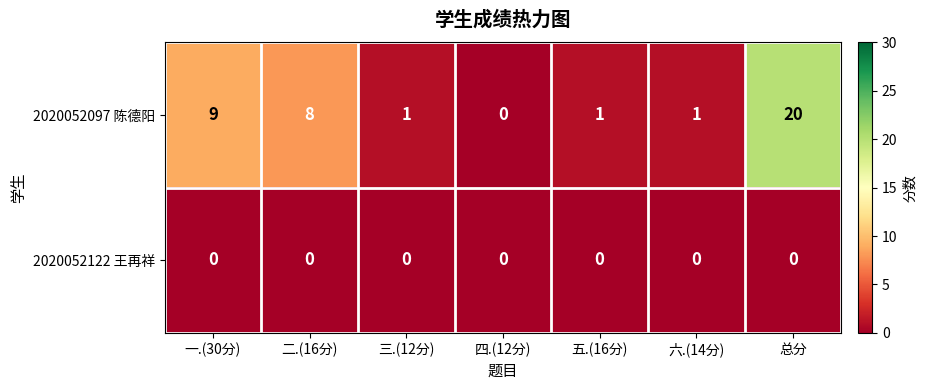

Reading left to right, what are all the values shown in this chart?

2020052097 陈德阳: 一.(30分)=9	二.(16分)=8	三.(12分)=1	四.(12分)=0	五.(16分)=1	六.(14分)=1	总分=20
2020052122 王再祥: 一.(30分)=0	二.(16分)=0	三.(12分)=0	四.(12分)=0	五.(16分)=0	六.(14分)=0	总分=0